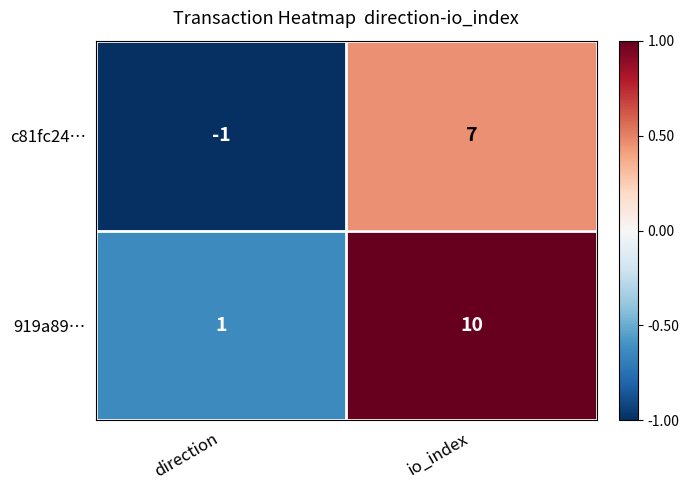

Which series changed the most between direction and io_index?

919a89…